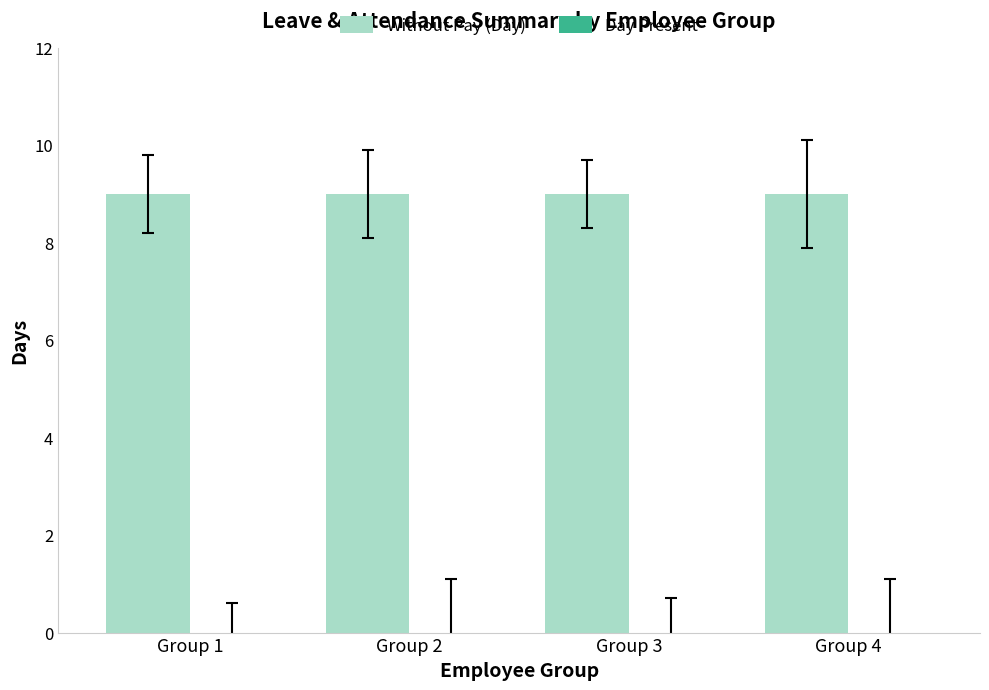

Is the value of Day Present at Group 1 greater than the value of Without Pay (Day) at Group 4?

No